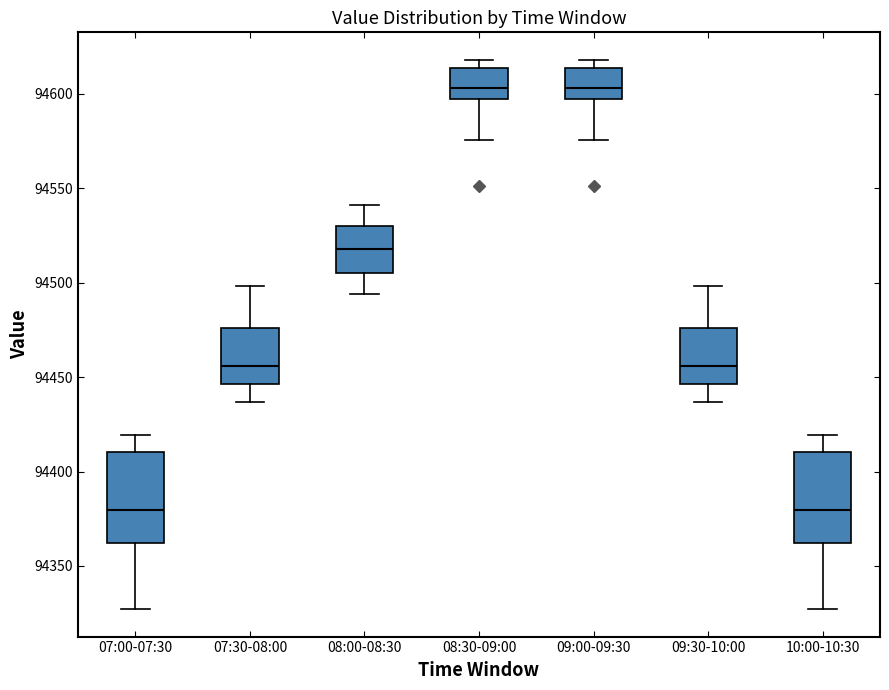

Where is the lower edge of the box for 09:30-10:00 on the y-axis? The values are not printed on the chart, so give them approximately, as read against the axis.

94445